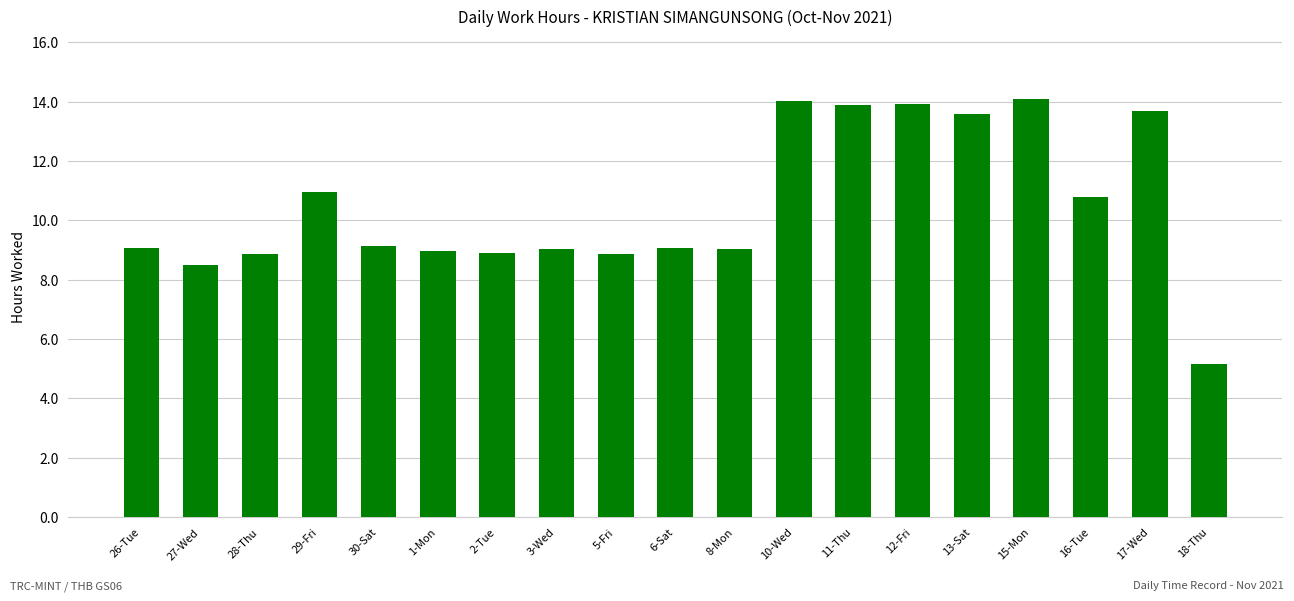

Which has a higher value, 13-Sat or 8-Mon?

13-Sat